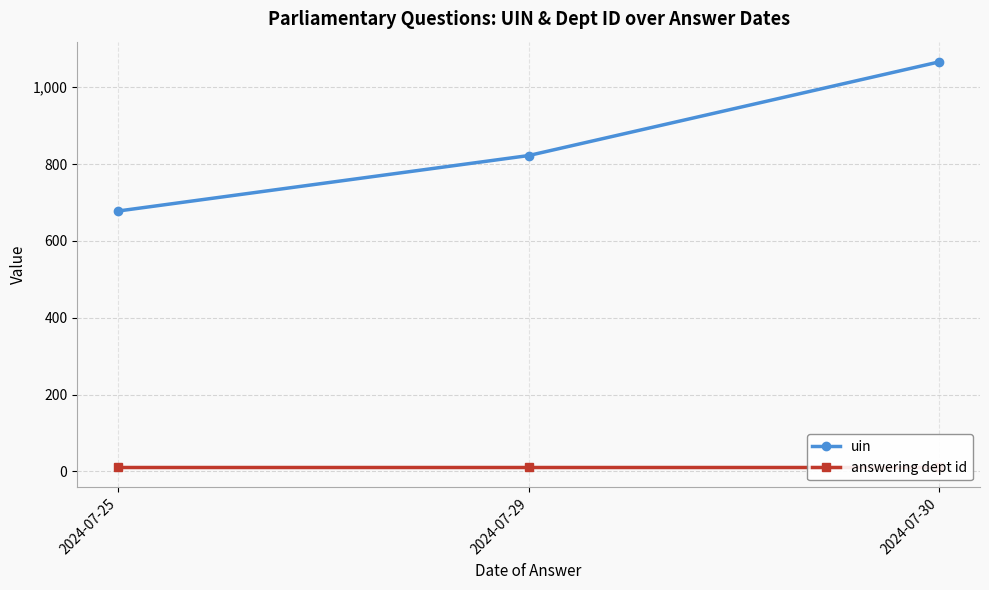

The answering dept id series shows 18.4 at 2024-07-30. True or false?

False